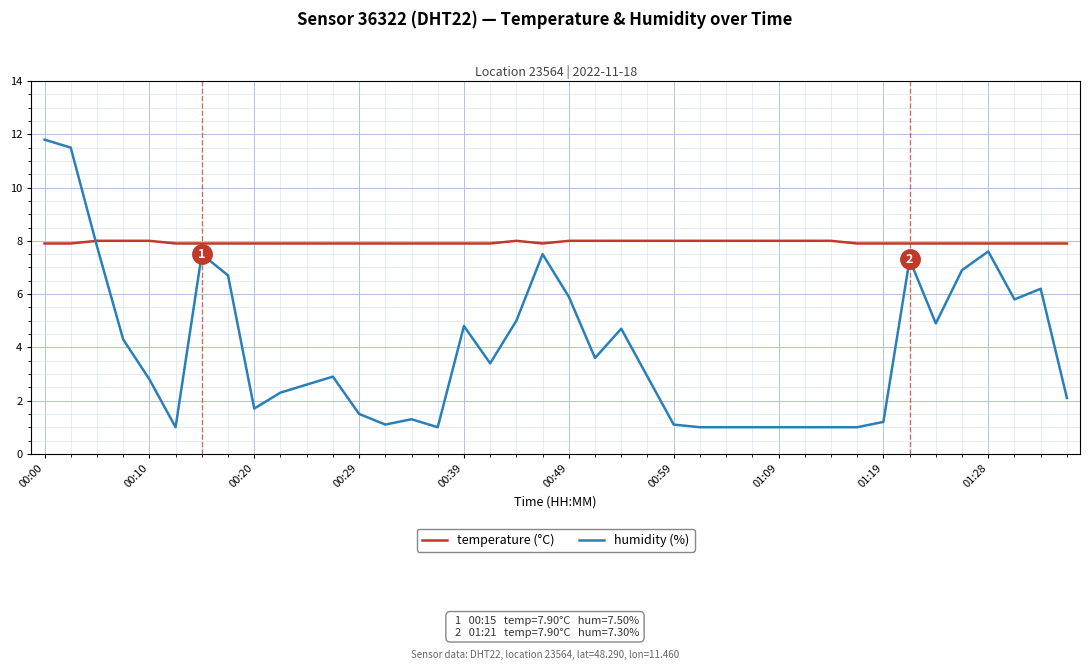

How many lines are shown in the chart?

2